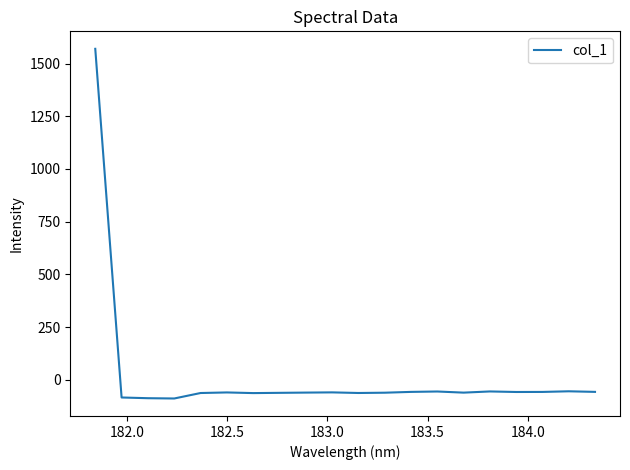

What is the smallest value displayed?

-88.6